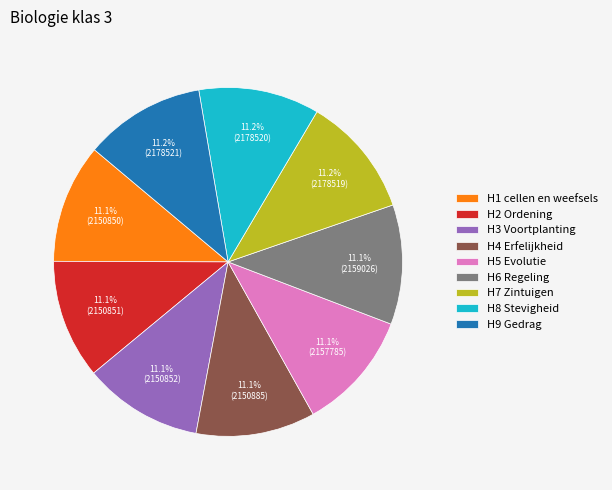

Is it true that H4 Erfelijkheid is 20% of the pie?

False